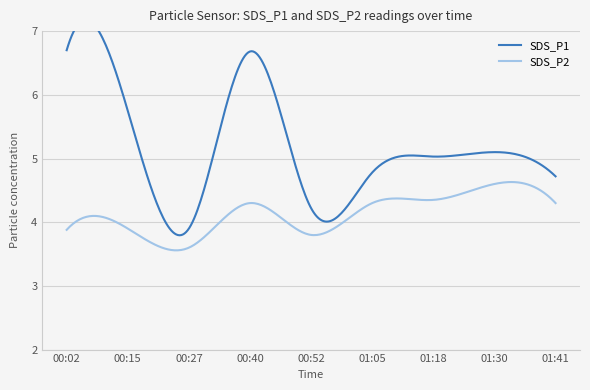

List the series in order of their peak value, highest first.

SDS_P1, SDS_P2